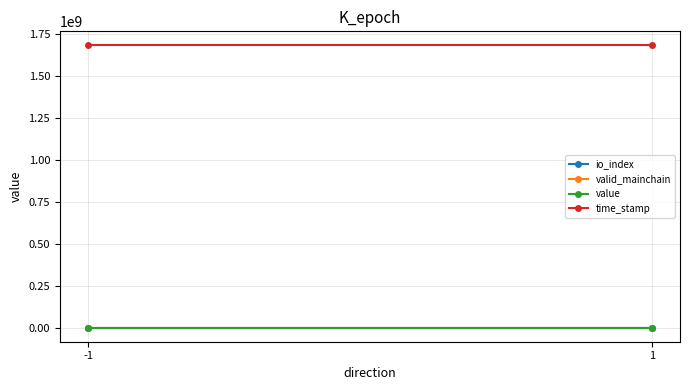

Reading left to right, transcribe all the data shown in this chart.

io_index: 0.0	0.5
valid_mainchain: 1.0	1.0
value: 5.2	5.2
time_stamp: 1683790114.0	1683790058.0